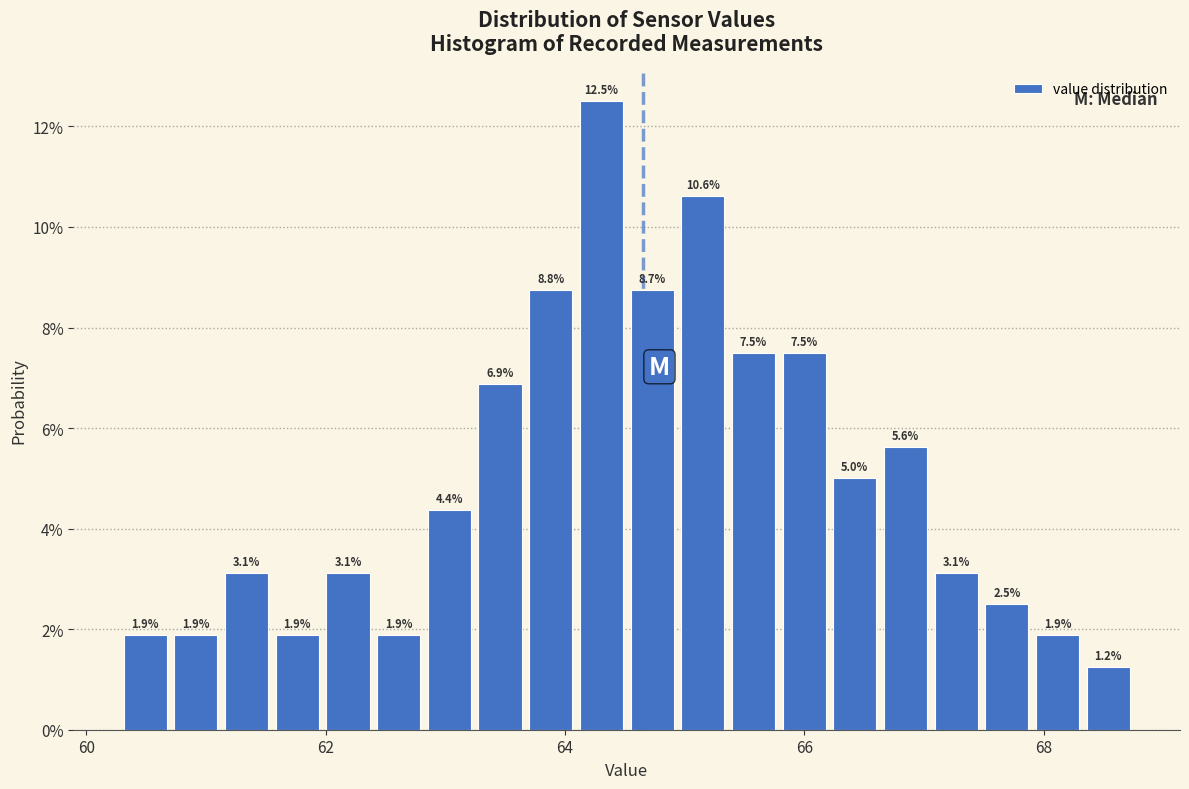

Read against the x-axis, roughly where is the centre of the tallest bar?

64.4